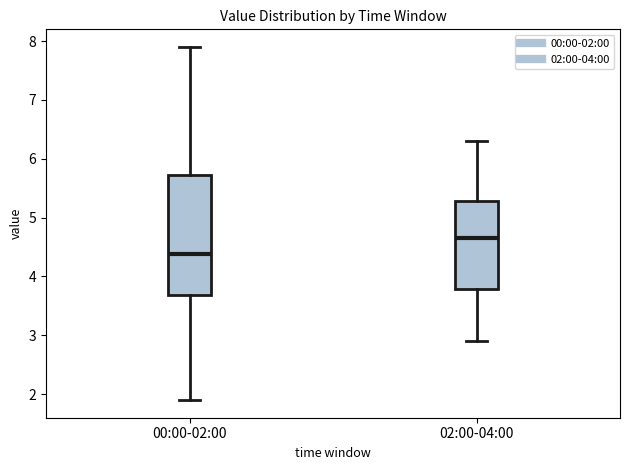

Which box has the lowest median line?

00:00-02:00